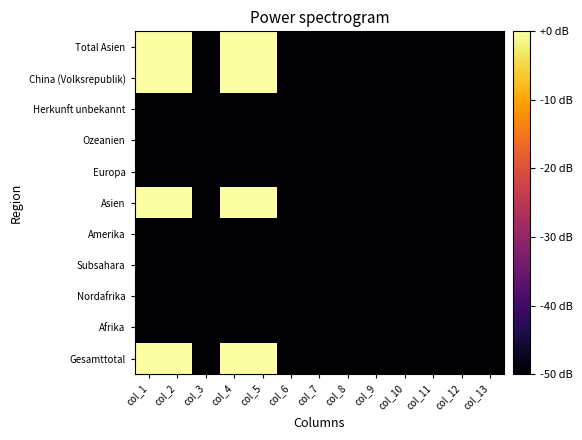

At which category does the chart reach its peak across all series?

col_1